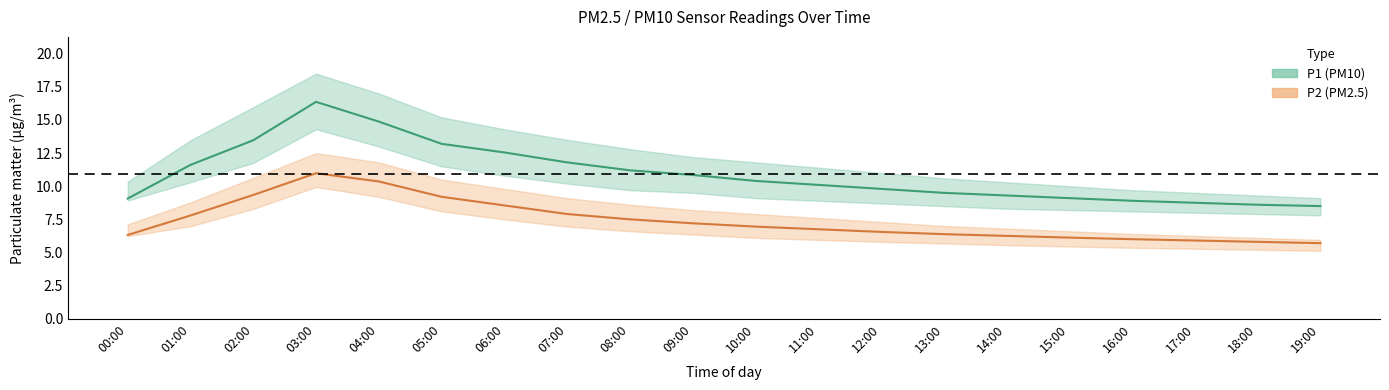

How many data points does each series have?

20